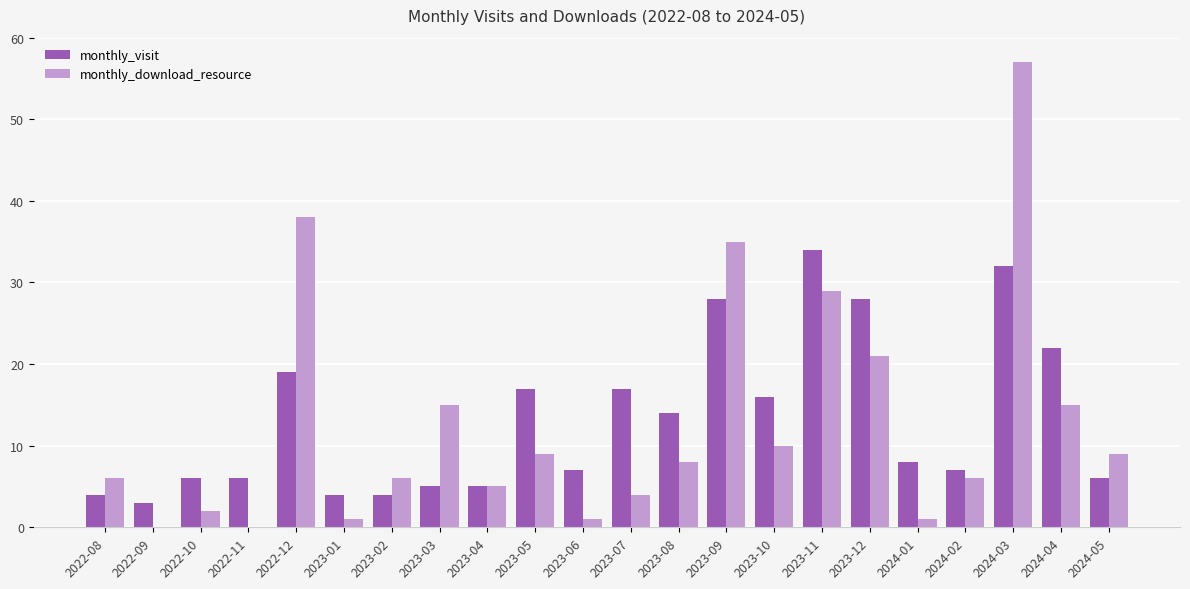

What is the sum of the monthly_download_resource values at 2022-09 and 2024-04?

15